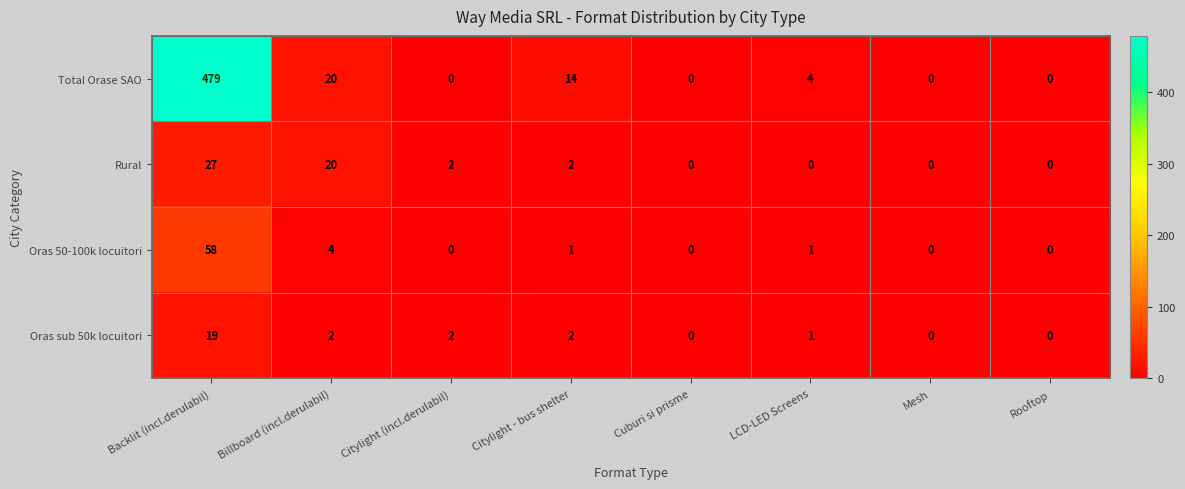

Where is Total Orase SAO nearest to the value 239?

Billboard (incl.derulabil)